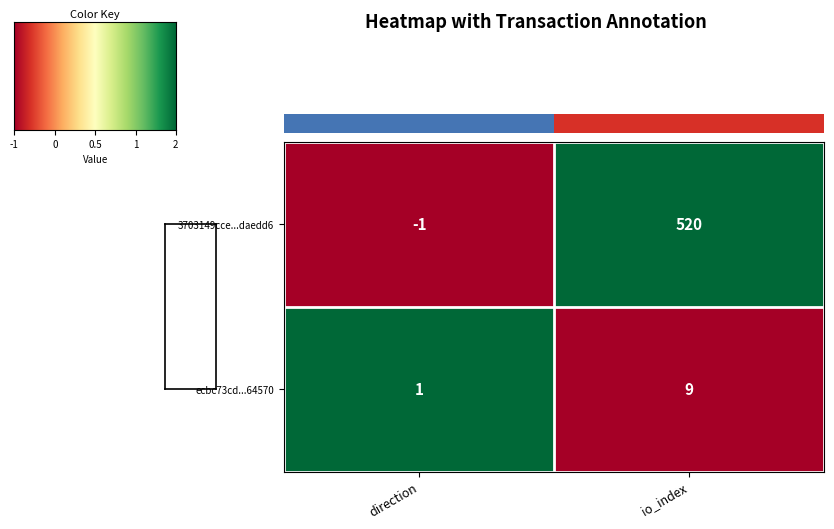

At how many categories does at least one series exceed 0?

2